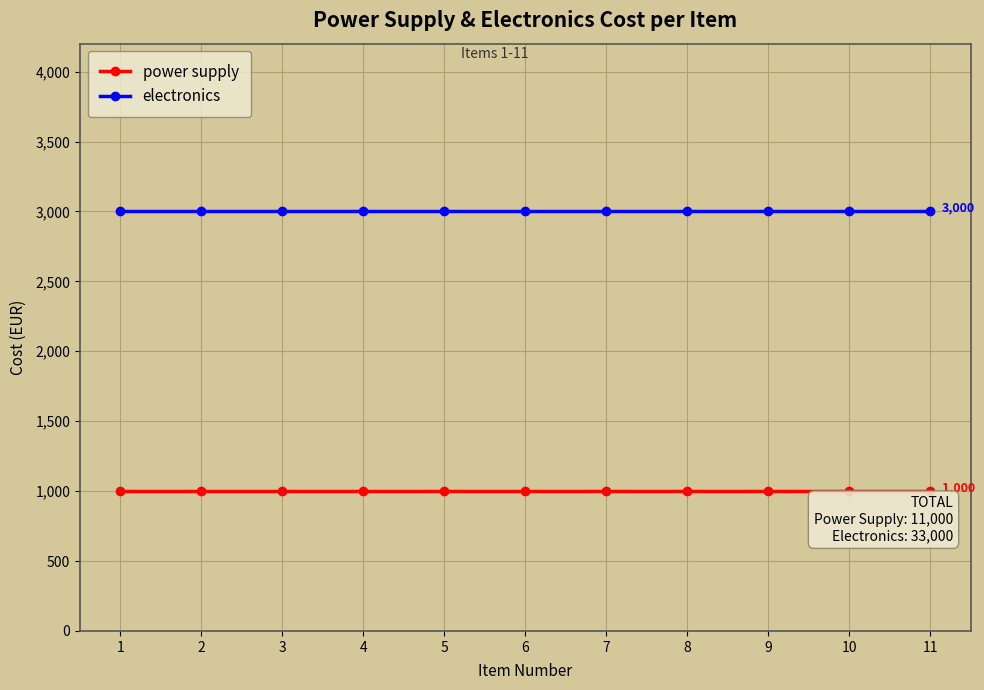

True or false: power supply and electronics cross at least once.

False